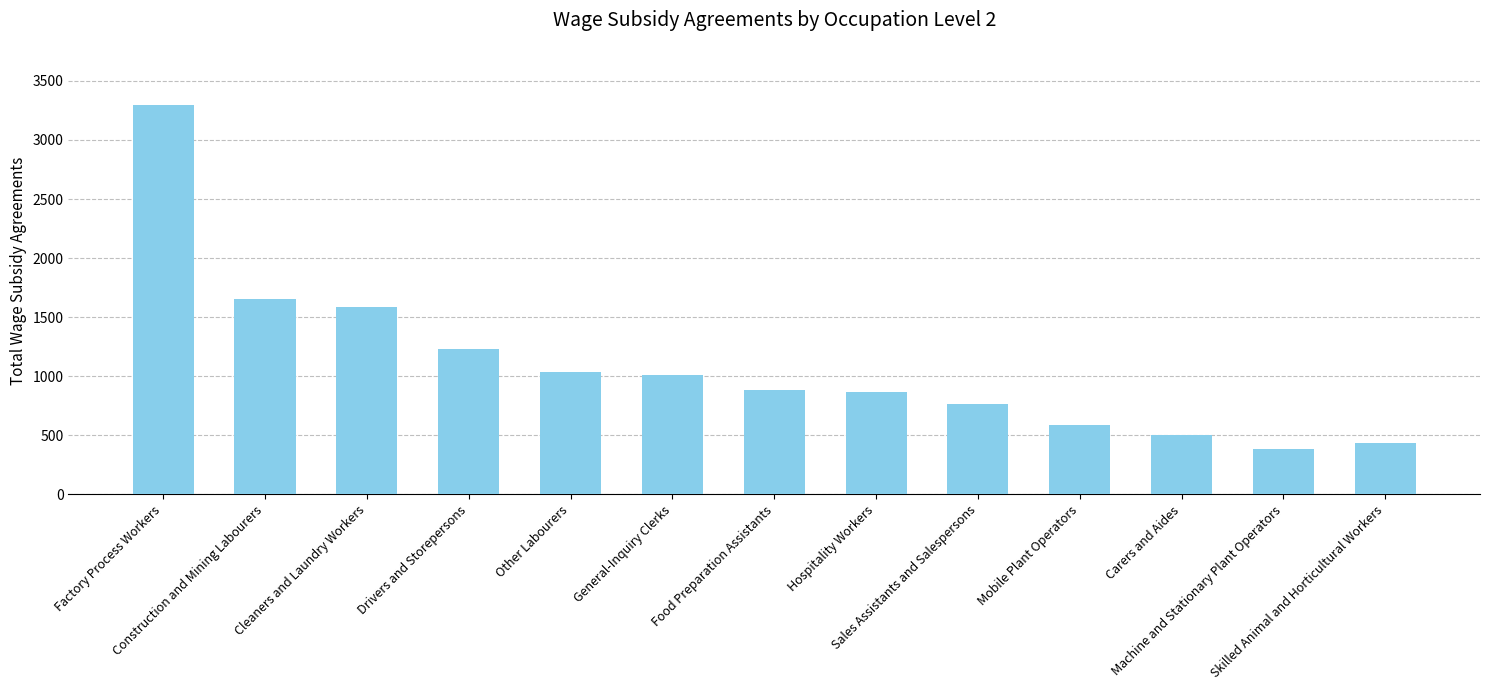

What is the difference between the maximum and second lowest values?

2865